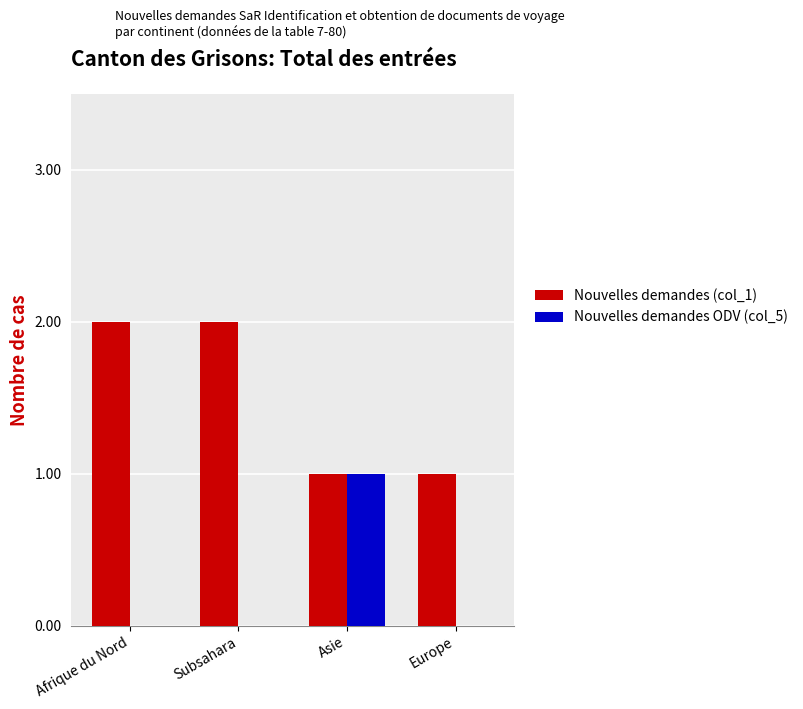

Is the value of Nouvelles demandes ODV (col_5) at Afrique du Nord greater than the value of Nouvelles demandes (col_1) at Afrique du Nord?

No